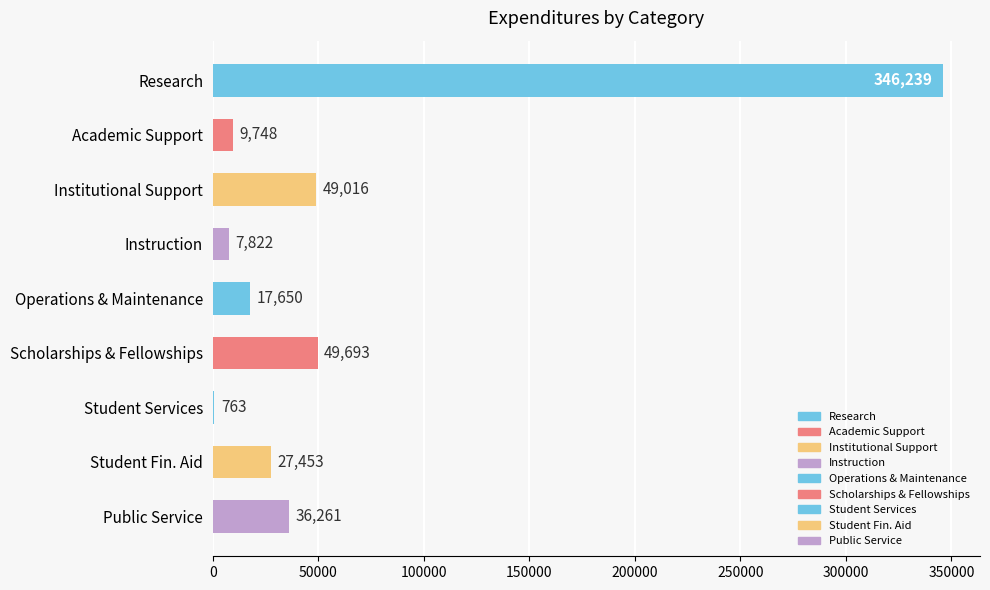

Which label corresponds to the largest value in the chart?

Research